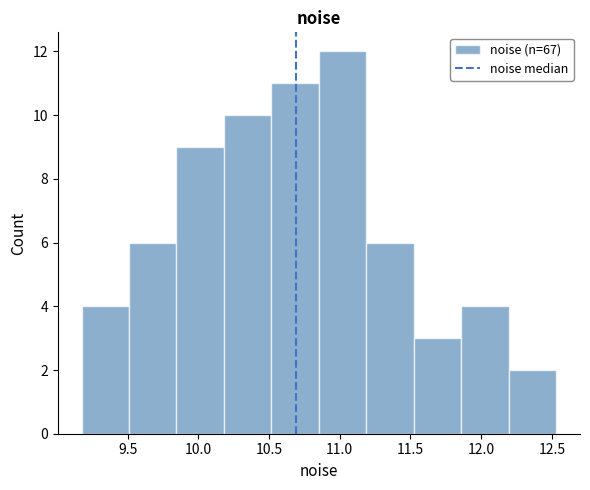

How tall is the bar that spans 9.15 to 9.50 on the x-axis? Neither the bar edges nor the heights are printed on the chart, so give them approximately, as read against the axes.

4